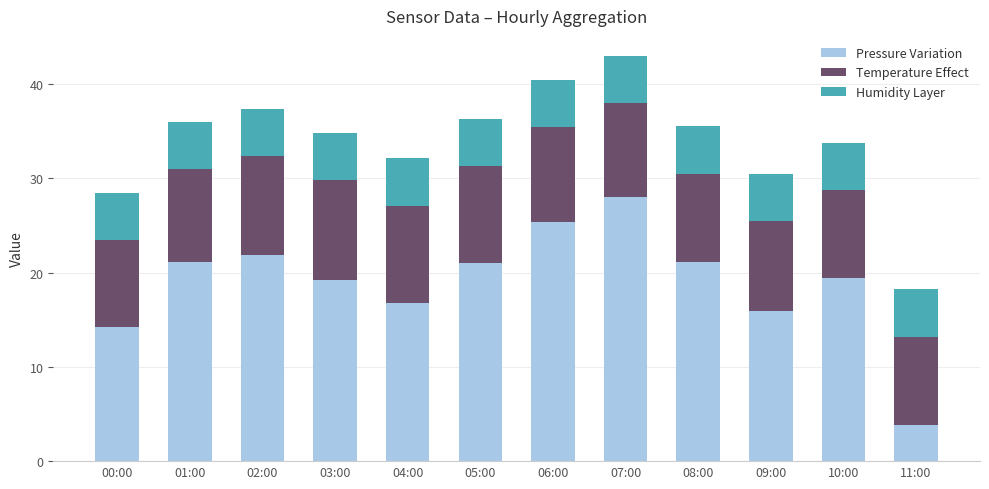

What is the total value across all series at 06:00?

40.4